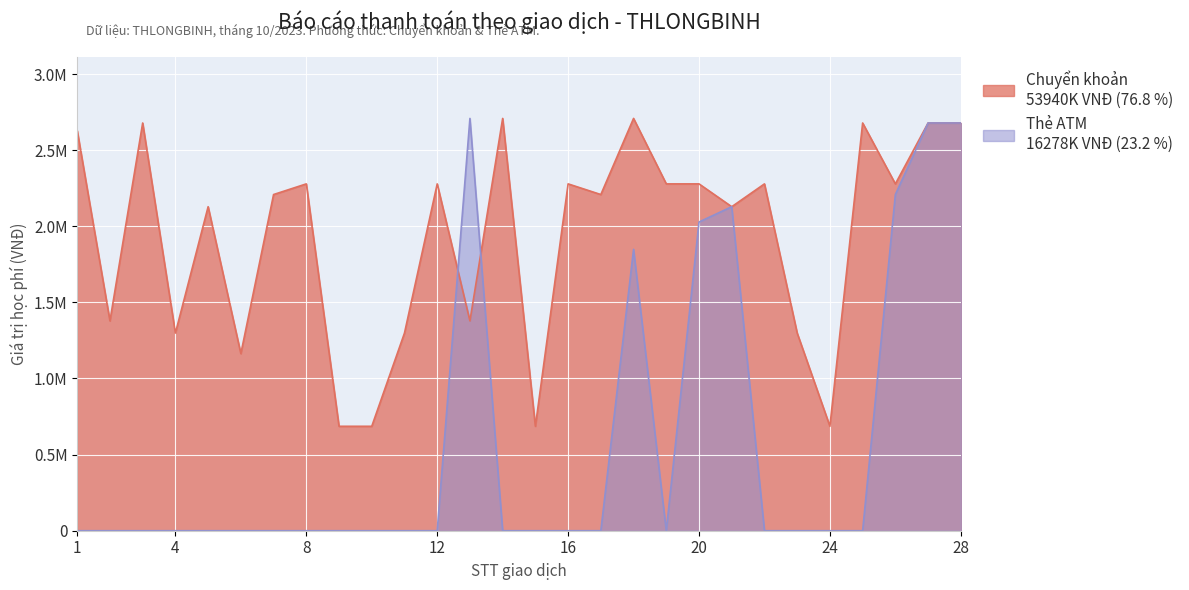

Which series has the largest total across all categories?

Chuyển khoản